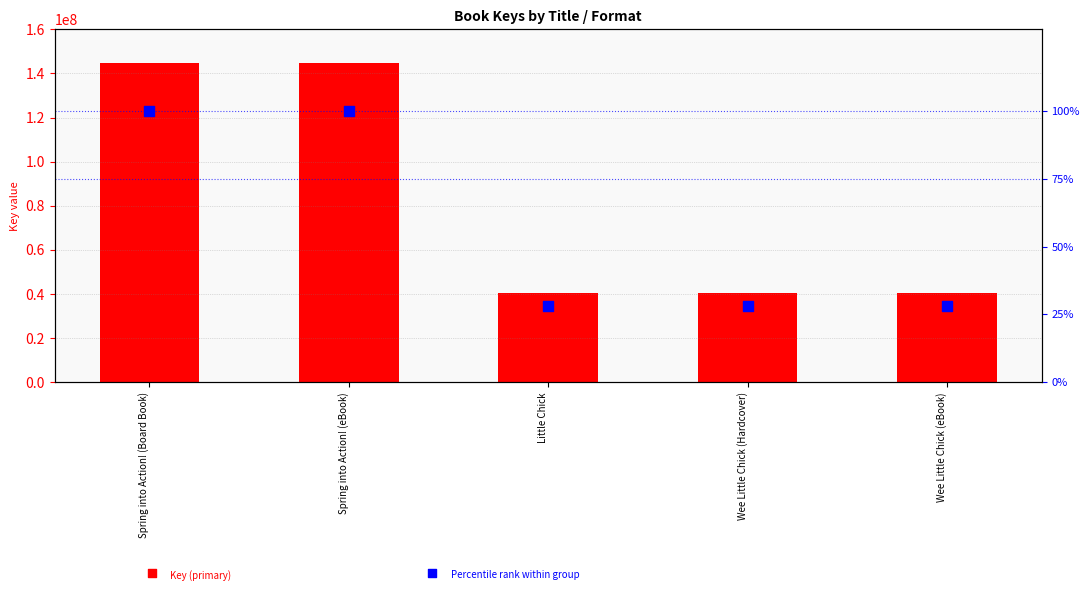

What are all the series names shown in the legend?

Key (primary), Percentile rank within group